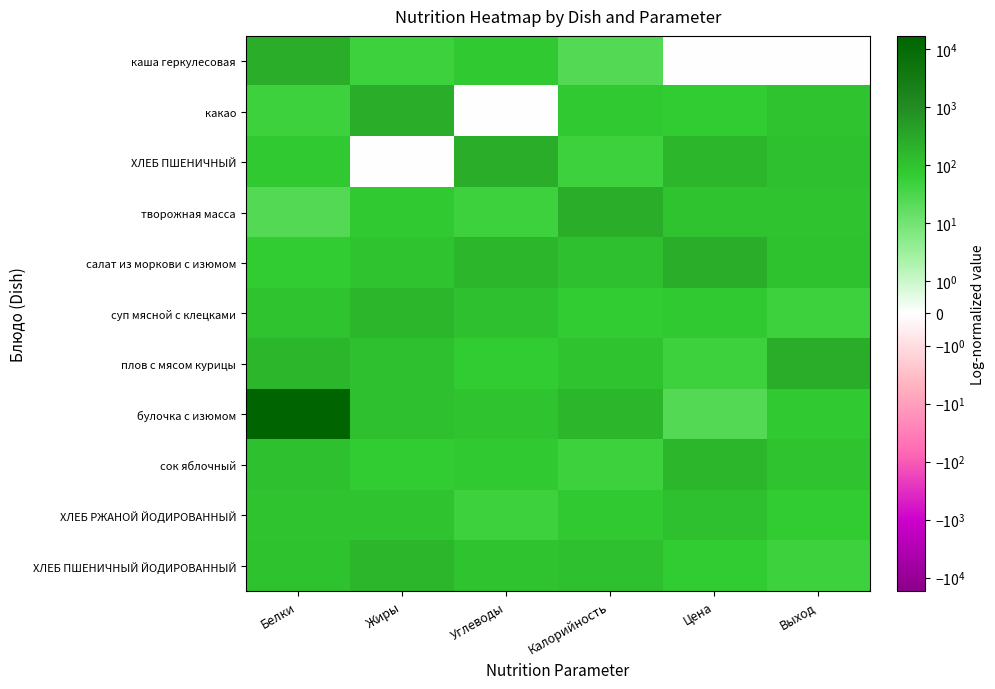

What is the maximum value shown in the chart?

16984.0